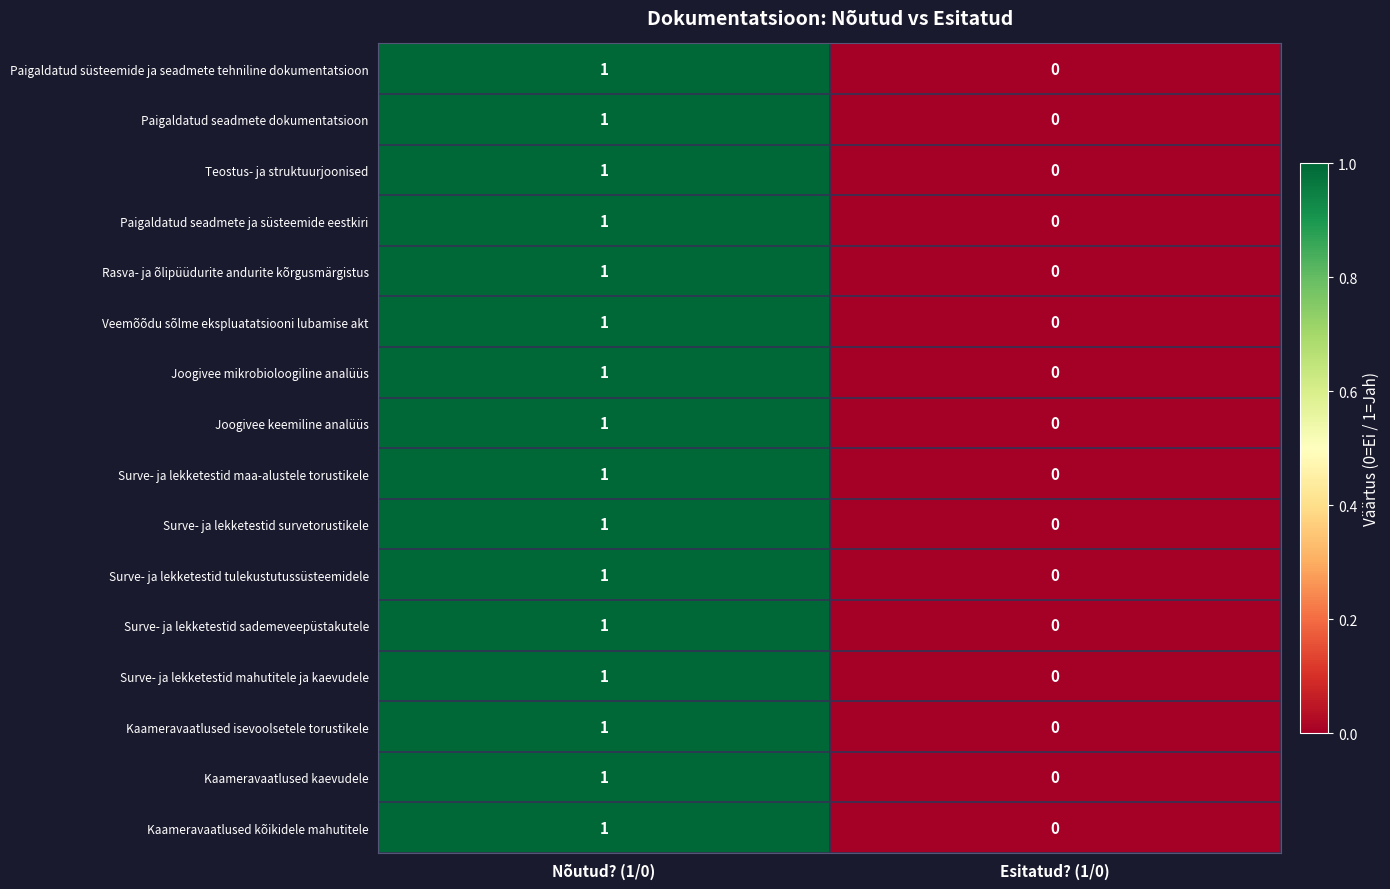

The Paigaldatud seadmete dokumentatsioon series shows 1 at Nõutud? (1/0). True or false?

True